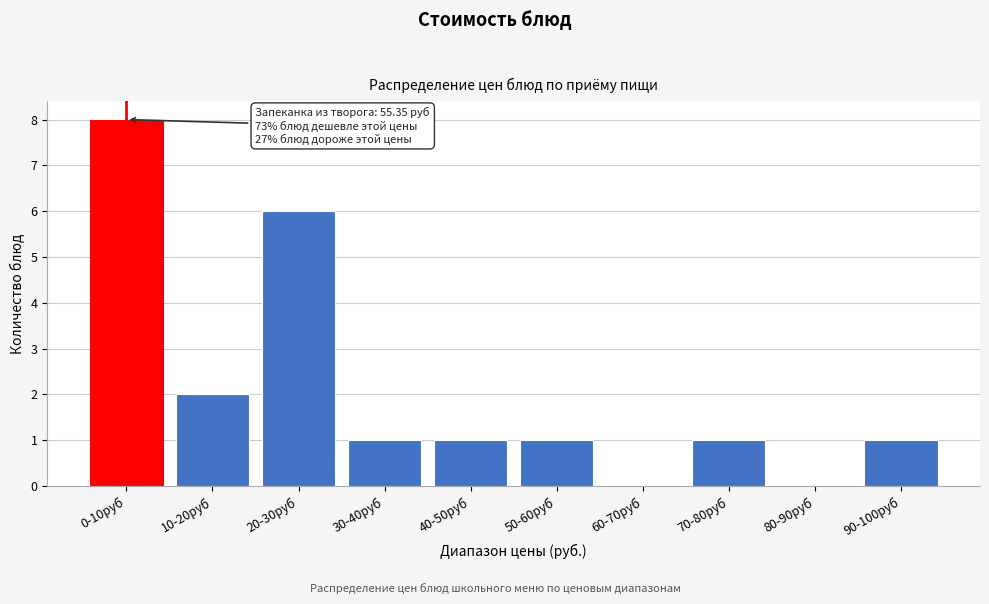

Reading right to left, list all the values displayed in this chart.

90-100руб=1	80-90руб=0	70-80руб=1	60-70руб=0	50-60руб=1	40-50руб=1	30-40руб=1	20-30руб=6	10-20руб=2	0-10руб=8